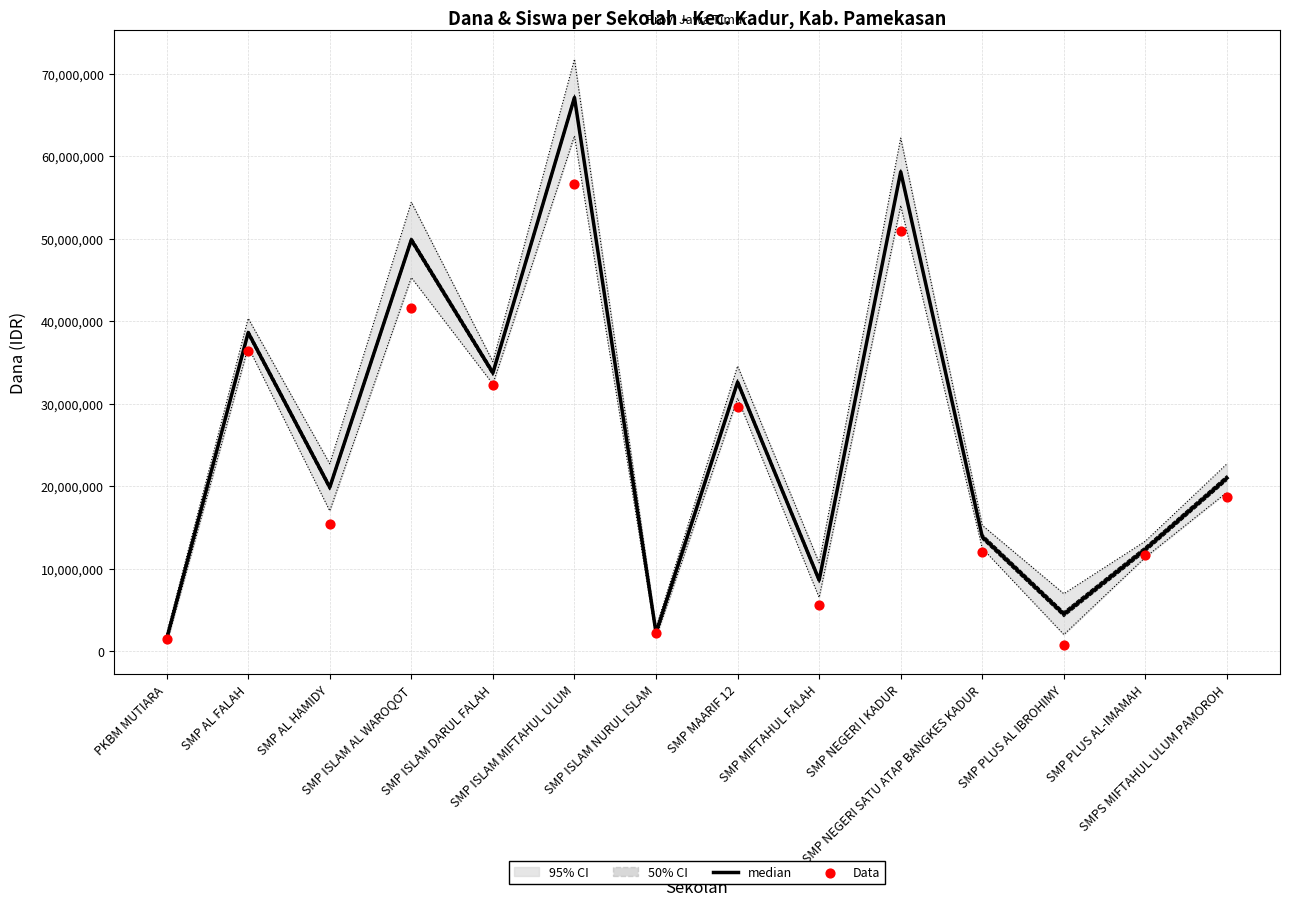

At which category is the sum across all series the highest?

SMP ISLAM MIFTAHUL ULUM